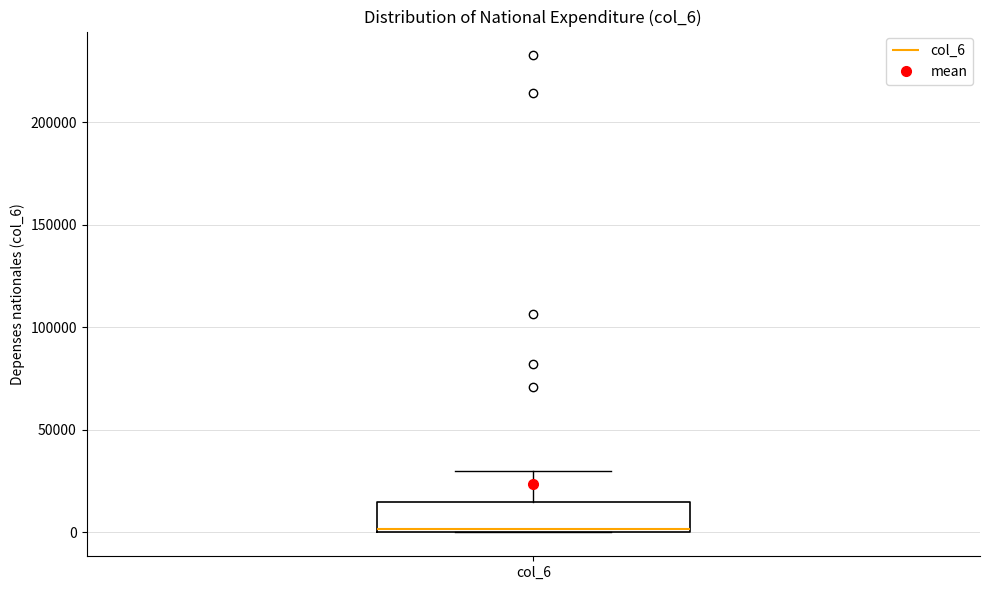

Read this box plot against the y-axis: the position of the median line, the range covered by the box, and the ends of both whiskers. The values are not printed on the chart, so give them approximately, as read against the axis.

median 0, box 0 to 15000, whiskers 0 to 30000